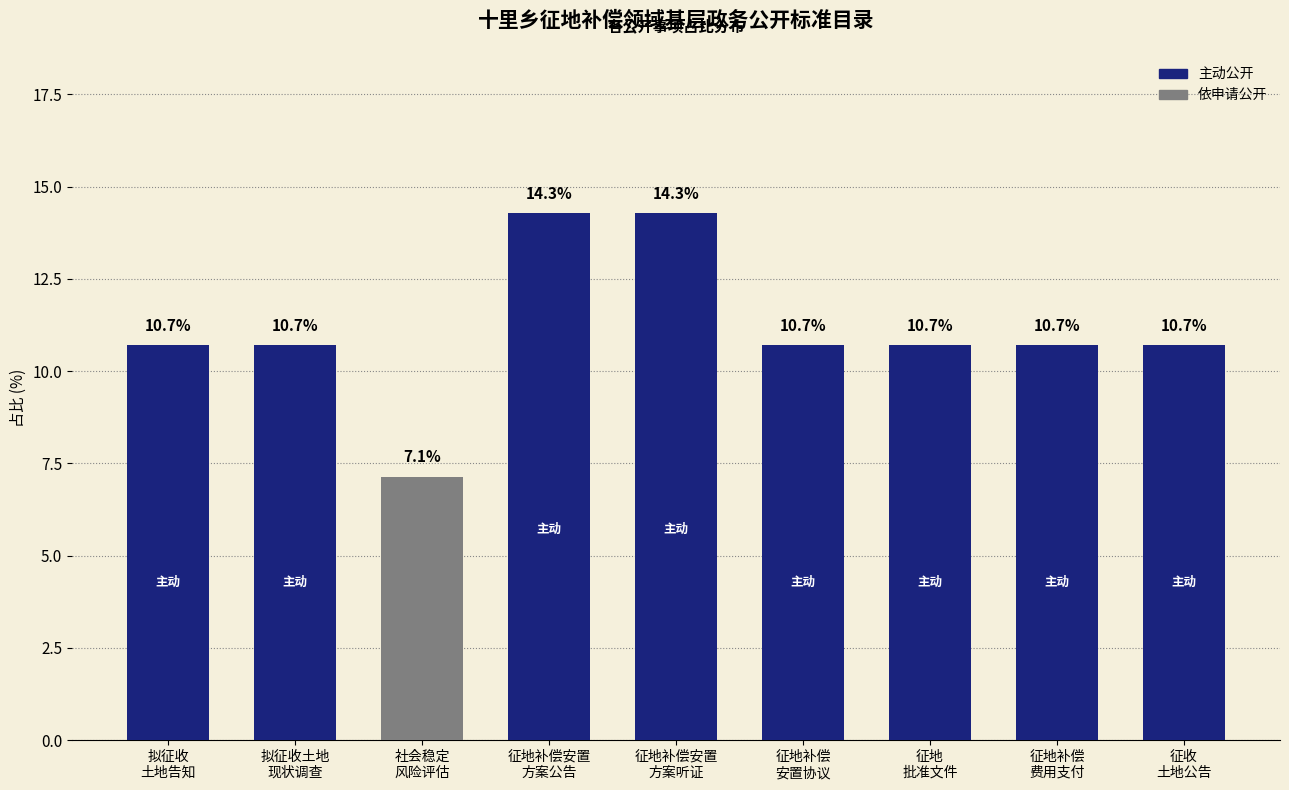

What is the sum of the values at 征地补偿
费用支付 and 征地补偿安置
方案公告?

25.0